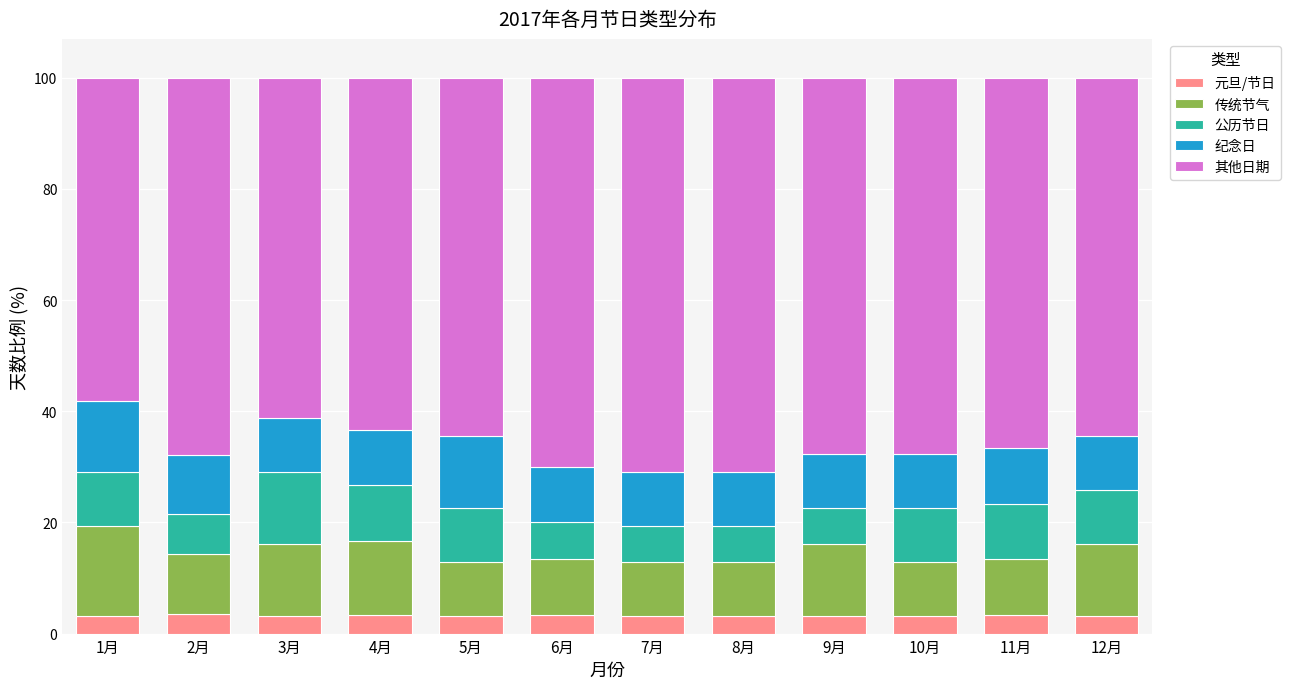

What value does the 元旦/节日 series have at 1月?

3.2